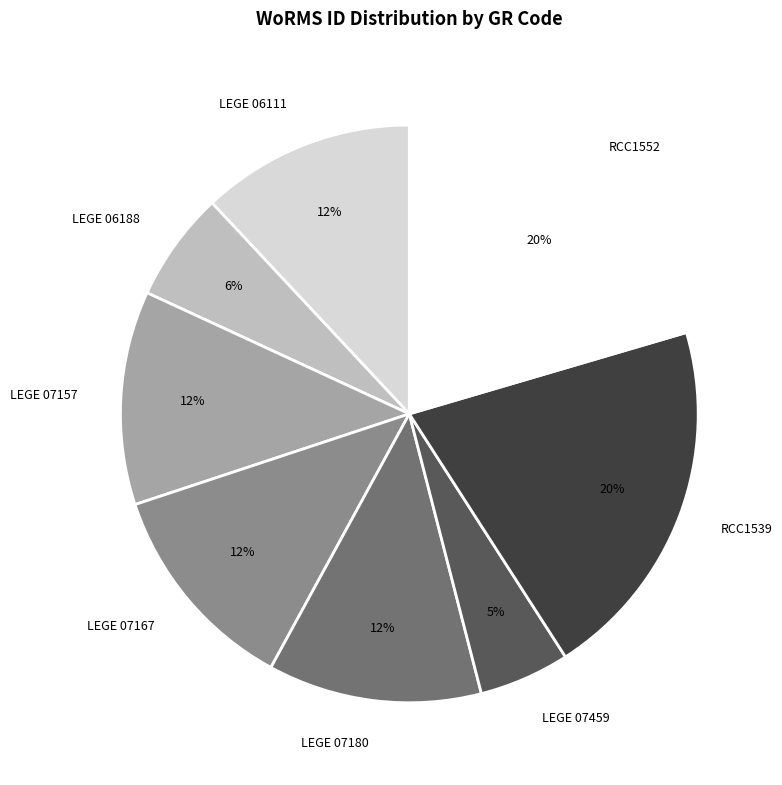

Is it true that LEGE 07167 is 12% of the pie?

True